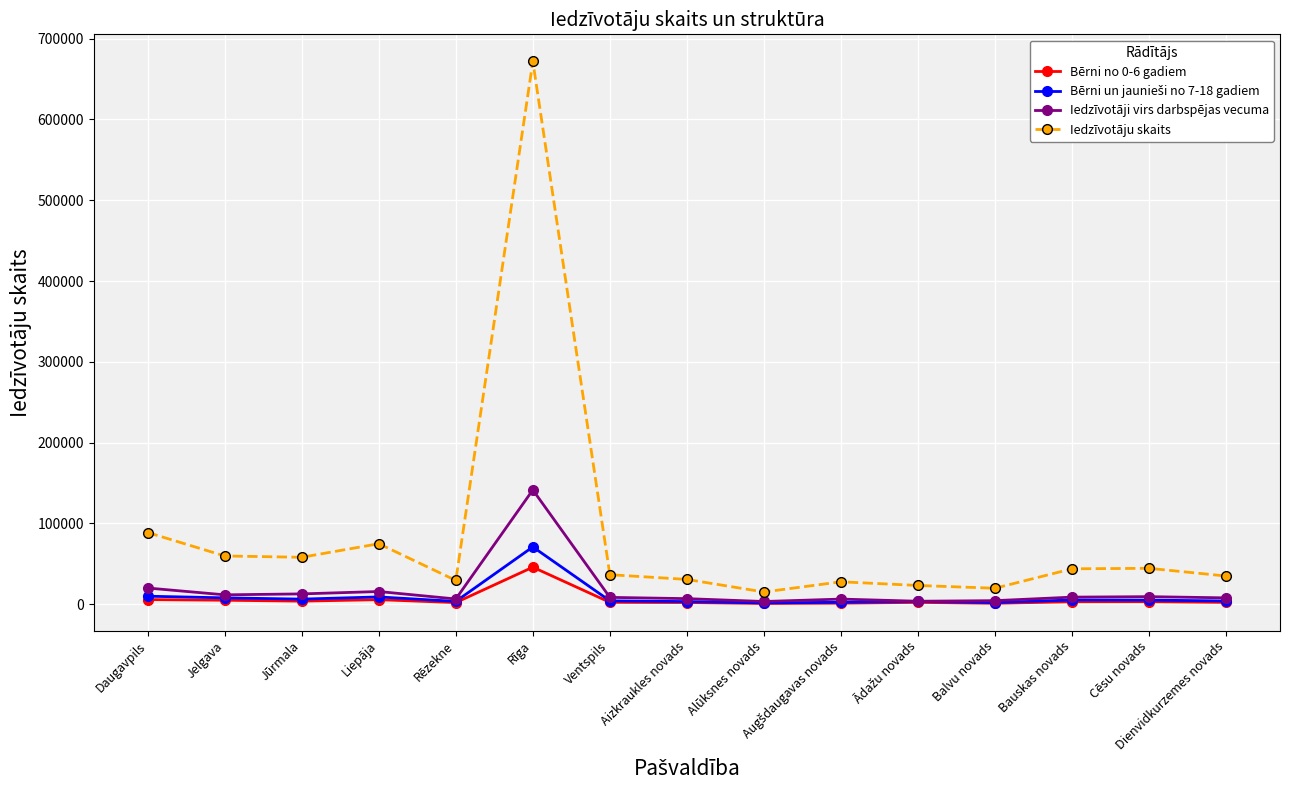

What is the label of the 2nd point from the right?

Cēsu novads